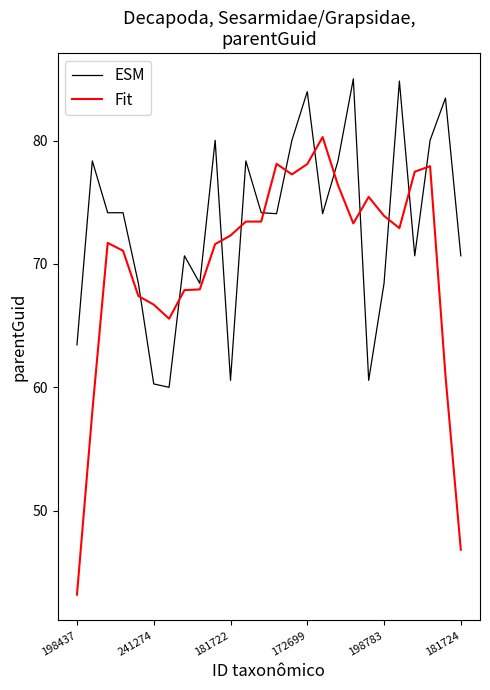

True or false: ESM and Fit intersect in this chart.

True